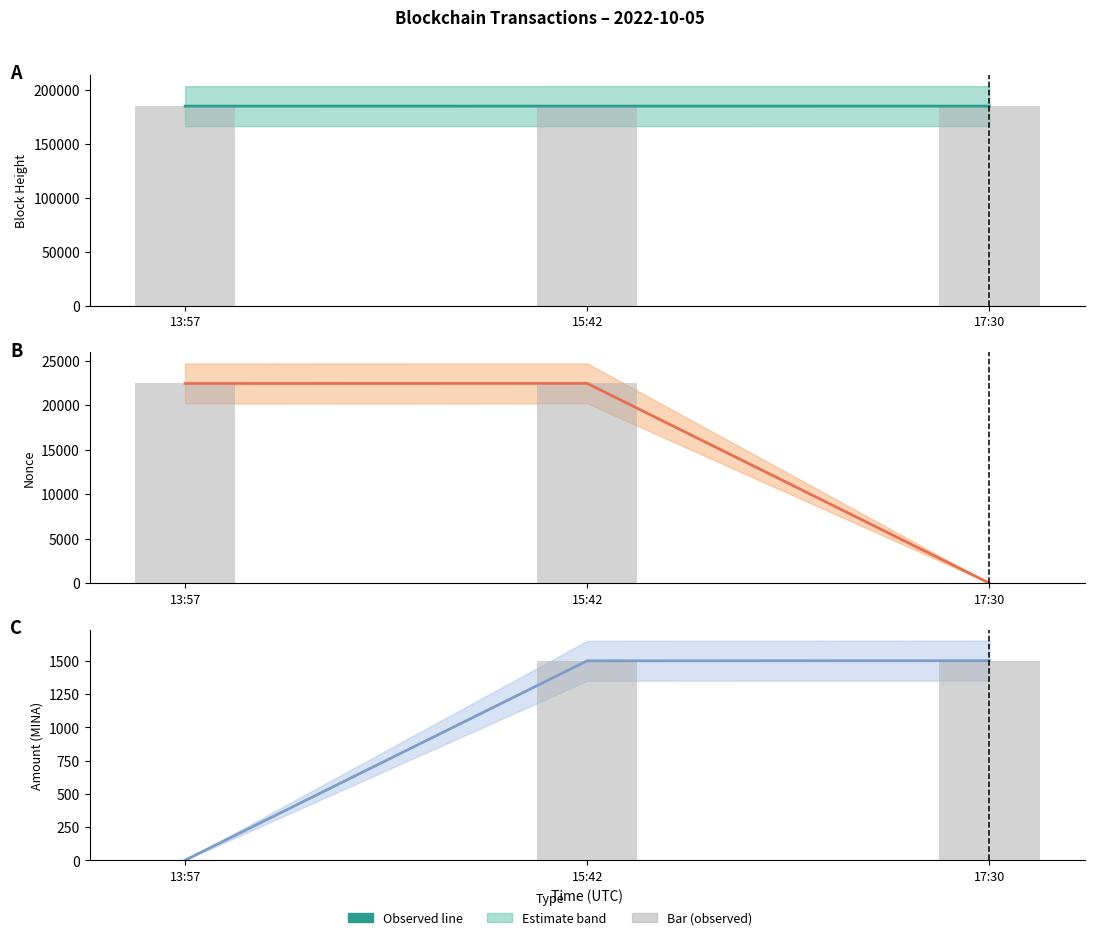

What is the average value of the BlockHeight series?

184821.3